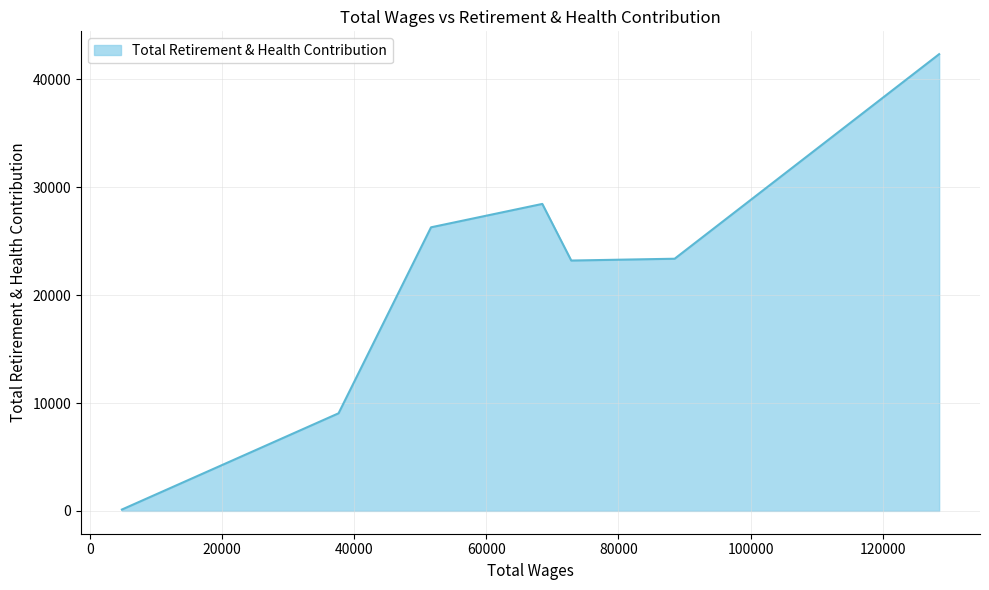

What is the difference between the maximum and minimum values?

42214